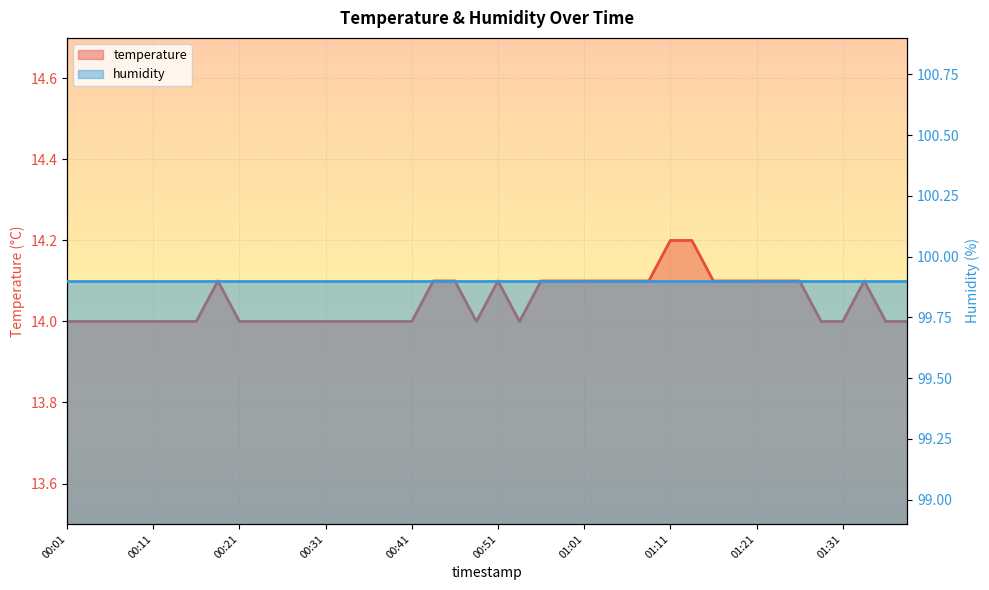

What is the value of the 4th point from the left?

14.0